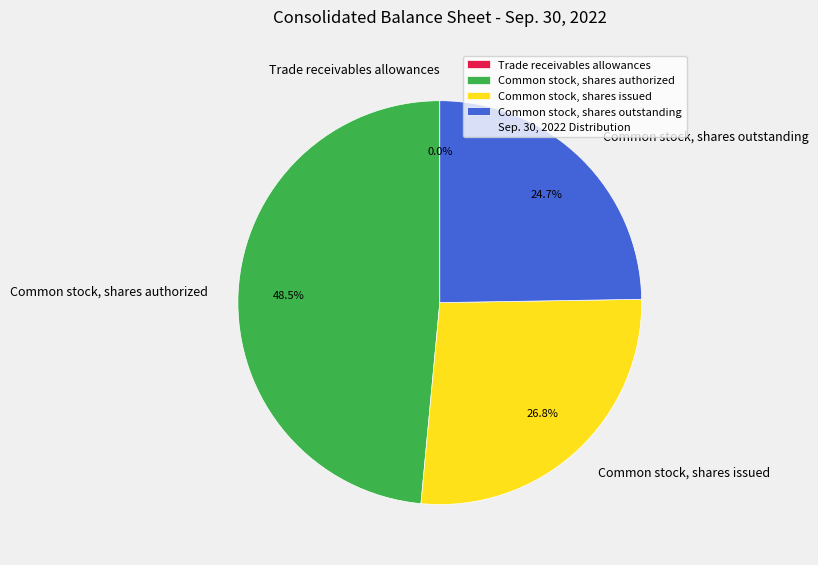

Which has a higher value, Common stock, shares outstanding or Common stock, shares authorized?

Common stock, shares authorized